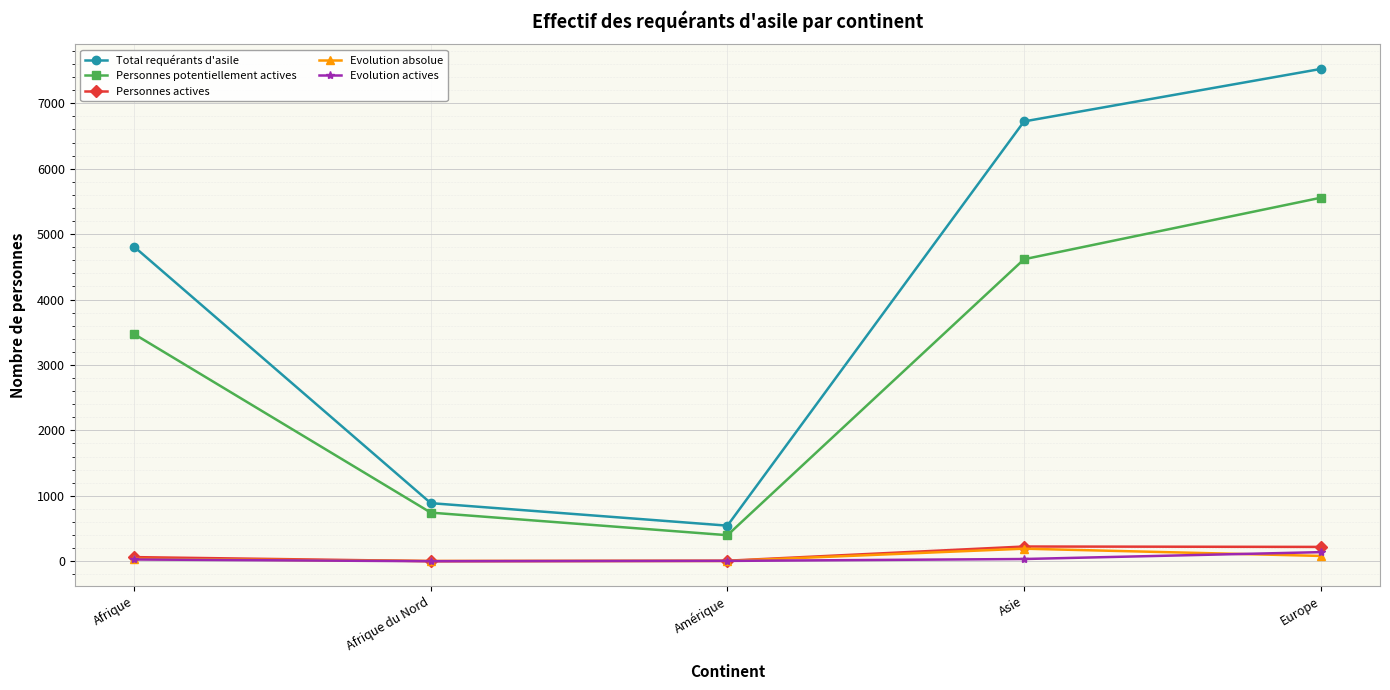

What is the label of the 1st point from the right?

Europe